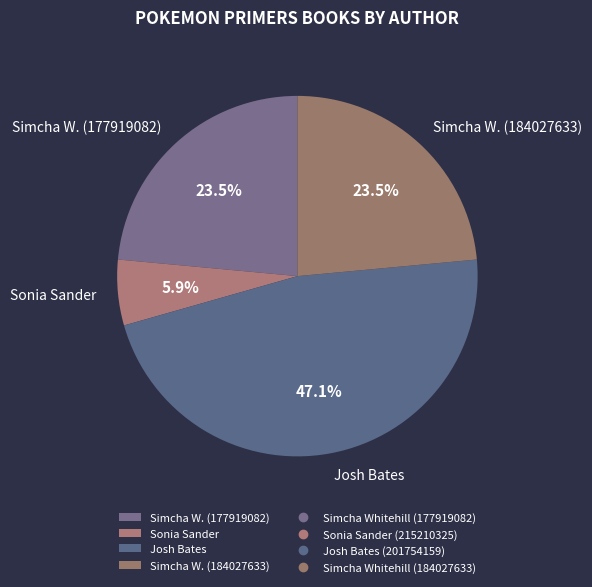

What is the total percentage of Josh Bates and Simcha W. (184027633)?

70.6%